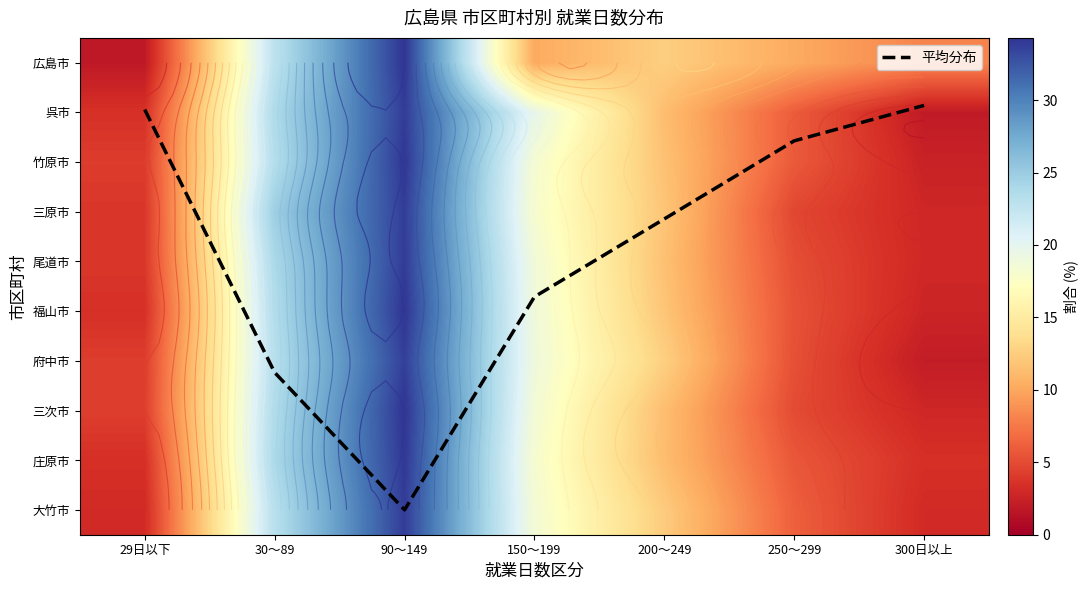

The value of 府中市 at 90～149 is 54.7. True or false?

False